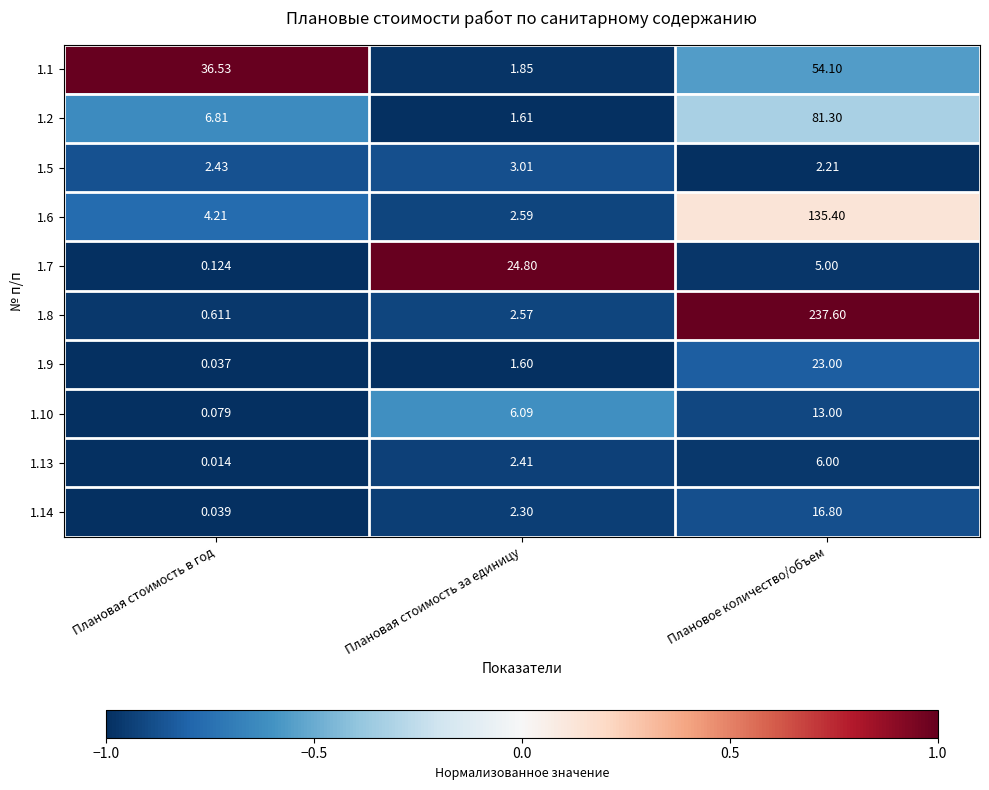

At which category is the sum across all series the highest?

Плановое количество/объем